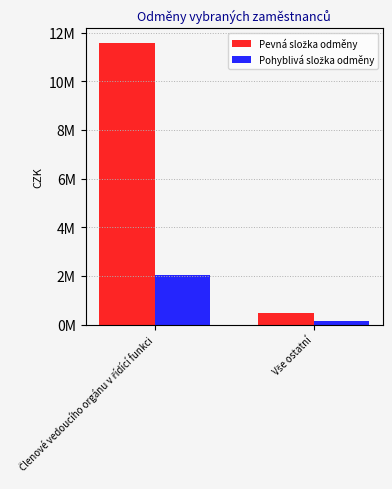

What is the difference between the highest and lowest values at Vše ostatní?

350997